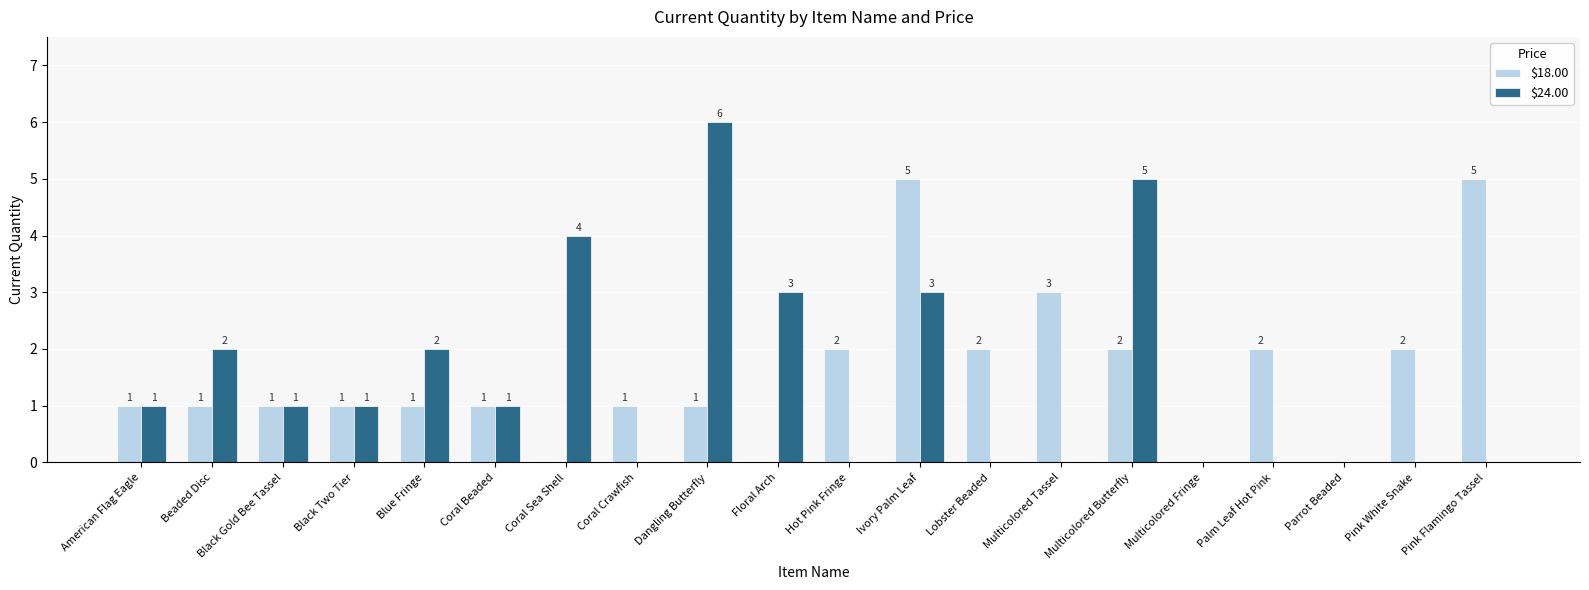

The $18.00 series shows 5 at Multicolored Tassel. True or false?

False